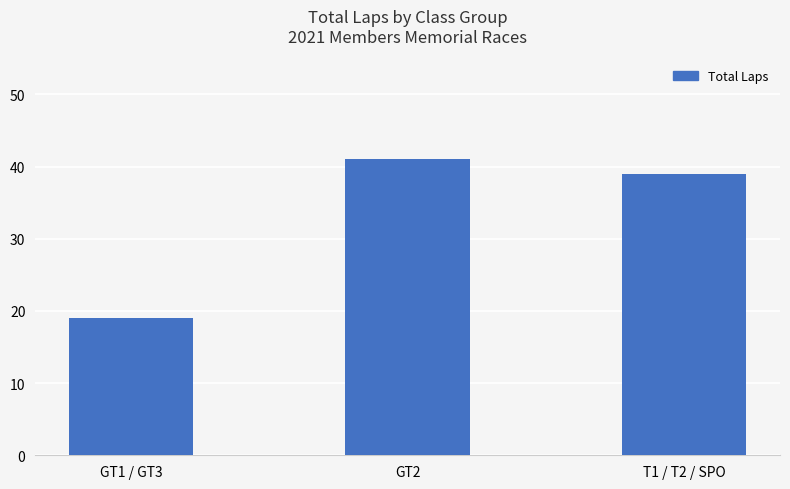

Rank the categories by value from lowest to highest.

GT1 / GT3, T1 / T2 / SPO, GT2